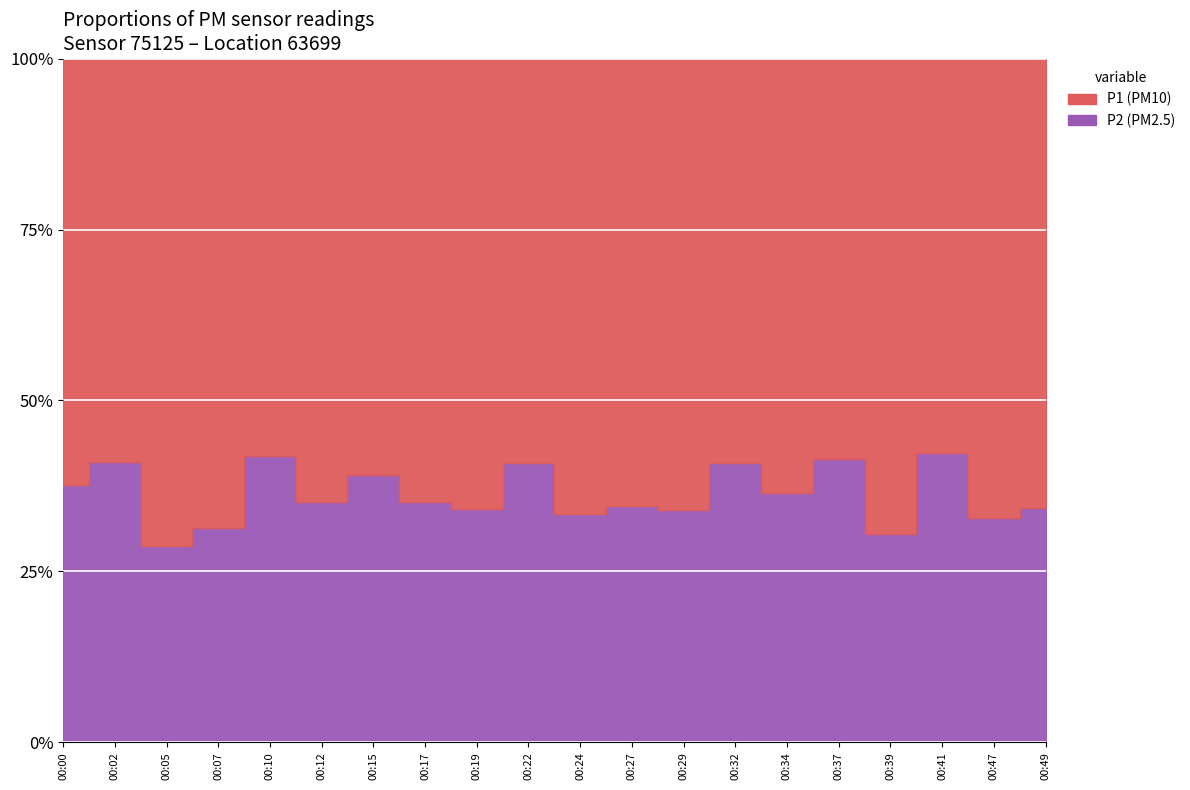

What is the sum of all P1 values?

182.4